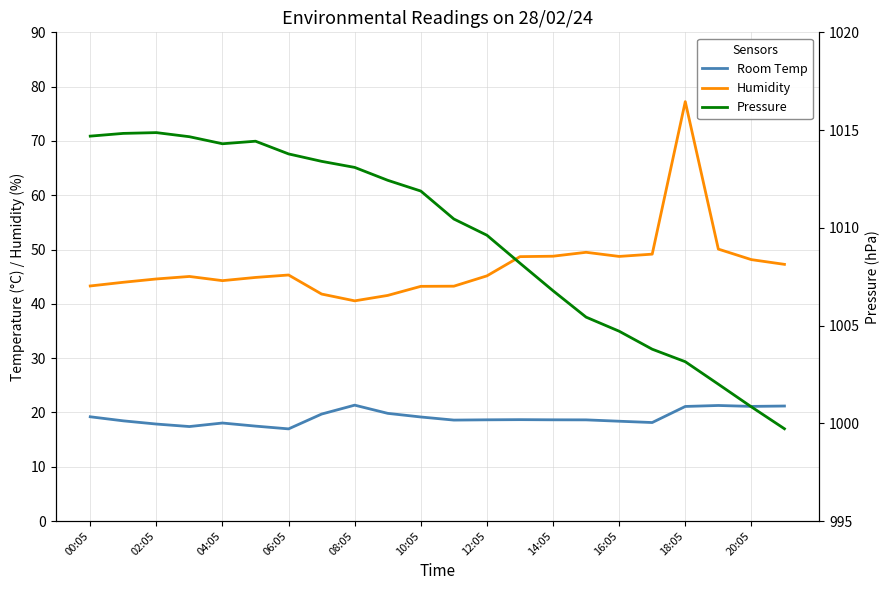

In Pressure, how many points are lower than both neighbors (excluding endpoints)?

1